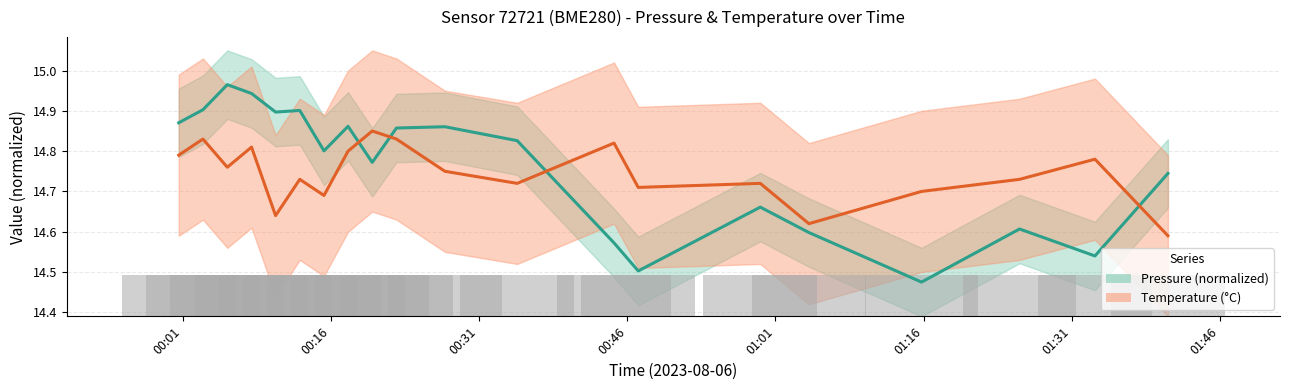

What are all the series names shown in the legend?

pressure, temperature